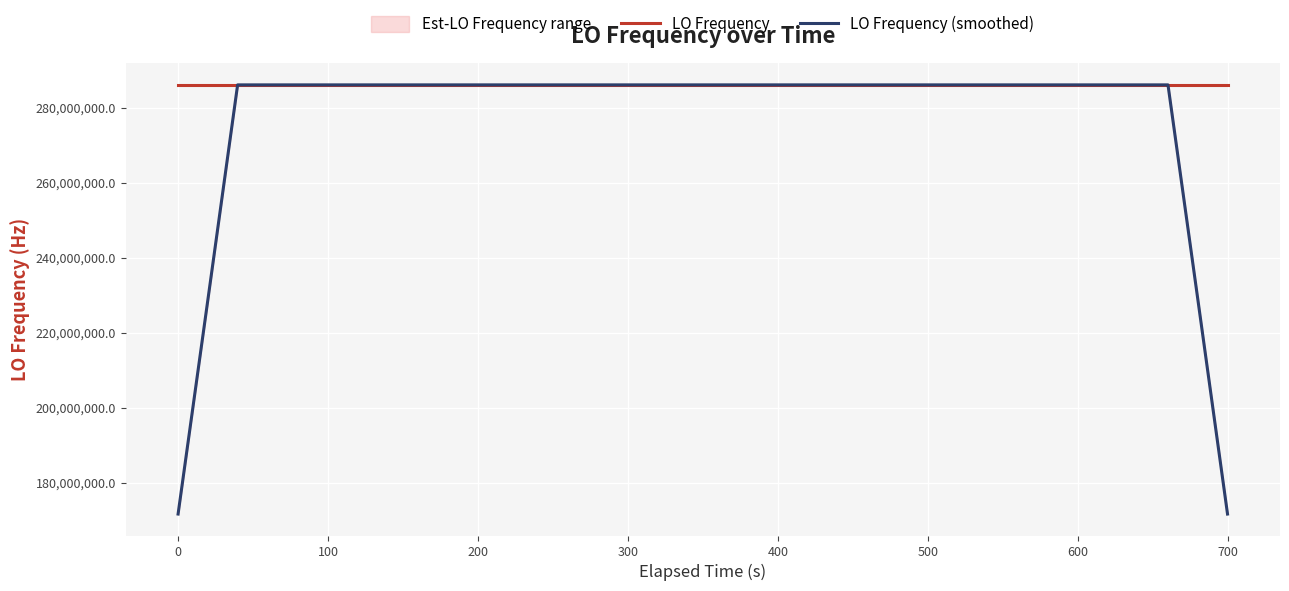

What is the maximum value for LO Frequency?

286047007.5